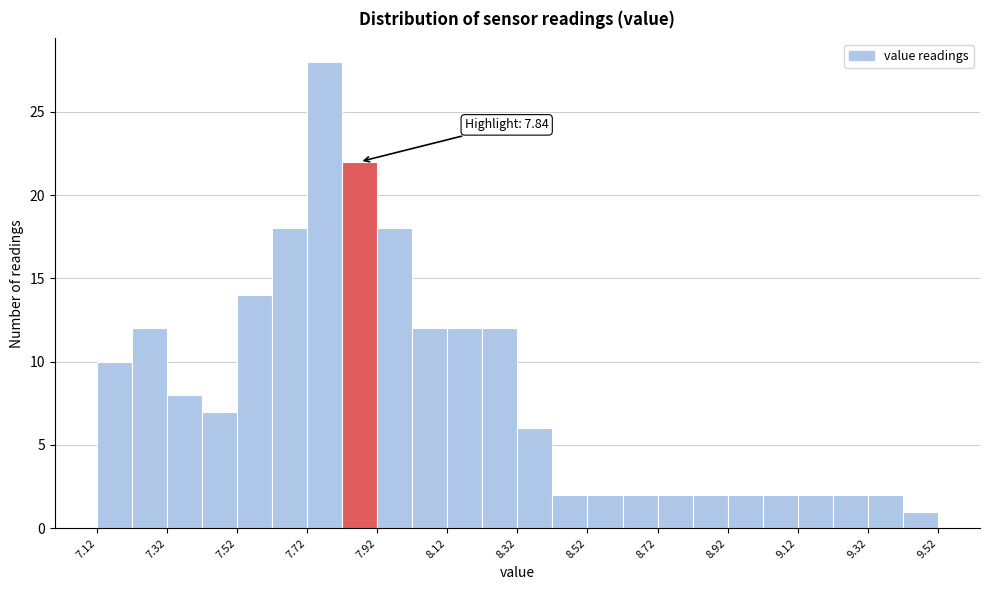

Which range on the x-axis has the tallest bar?

7.72 to 7.82